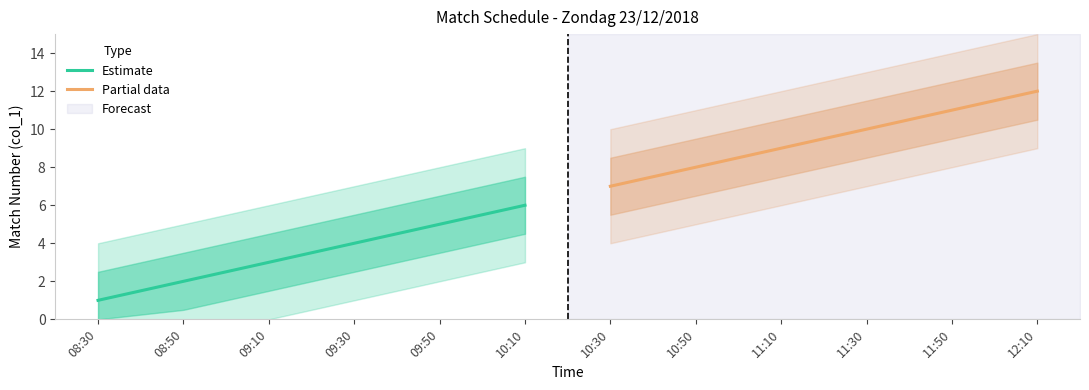

At which label does Estimate reach its peak?

10:10